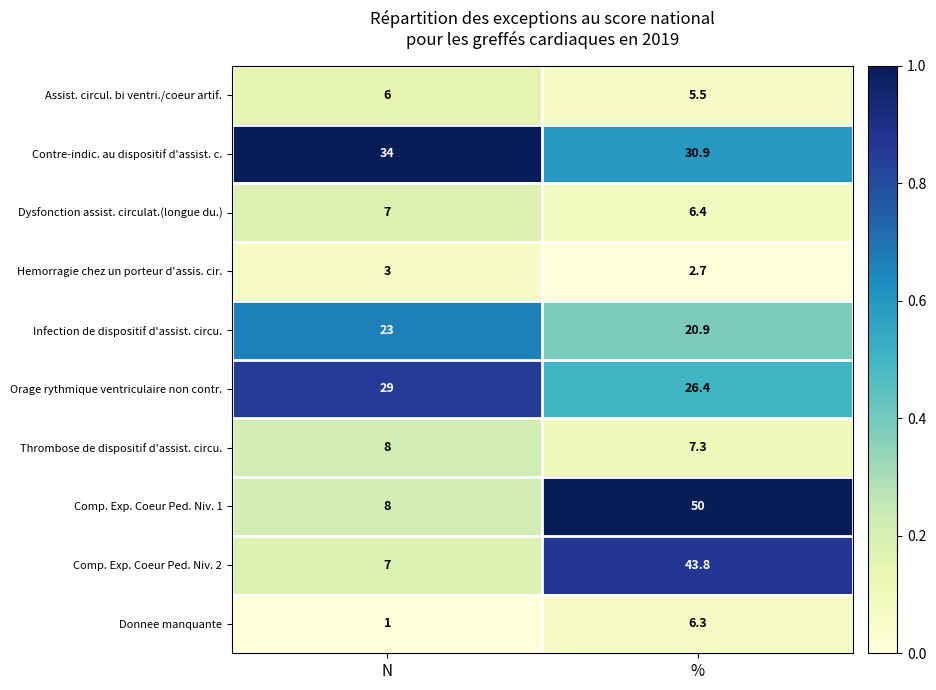

Reading left to right, transcribe all the data shown in this chart.

Assist. circul. bi ventri./coeur artif.: N=6.0	%=5.5
Contre-indic. au dispositif d'assist. c.: N=34.0	%=30.9
Dysfonction assist. circulat.(longue du.): N=7.0	%=6.4
Hemorragie chez un porteur d'assis. cir.: N=3.0	%=2.7
Infection de dispositif d'assist. circu.: N=23.0	%=20.9
Orage rythmique ventriculaire non contr.: N=29.0	%=26.4
Thrombose de dispositif d'assist. circu.: N=8.0	%=7.3
Comp. Exp. Coeur Ped. Niv. 1: N=8.0	%=50.0
Comp. Exp. Coeur Ped. Niv. 2: N=7.0	%=43.8
Donnee manquante: N=1.0	%=6.3